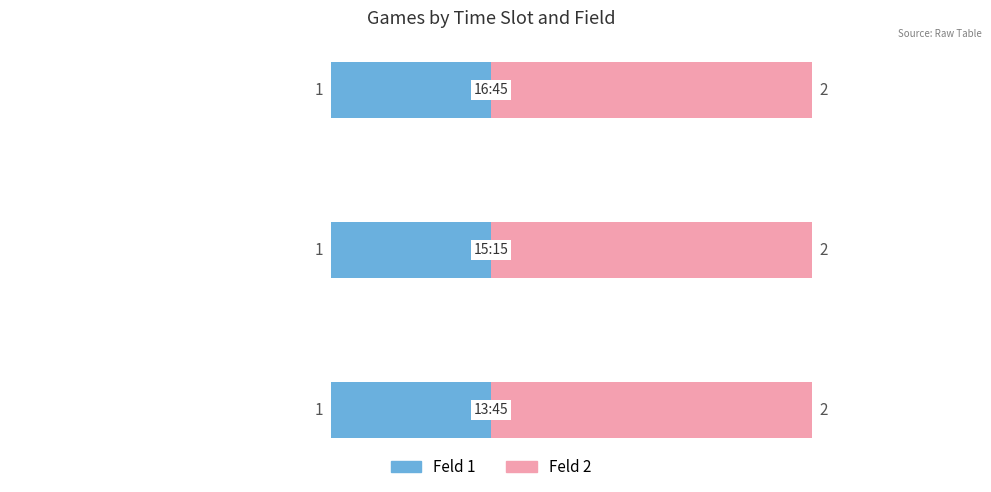

Between 13:45 and 16:45, which series saw the biggest shift?

Feld 1